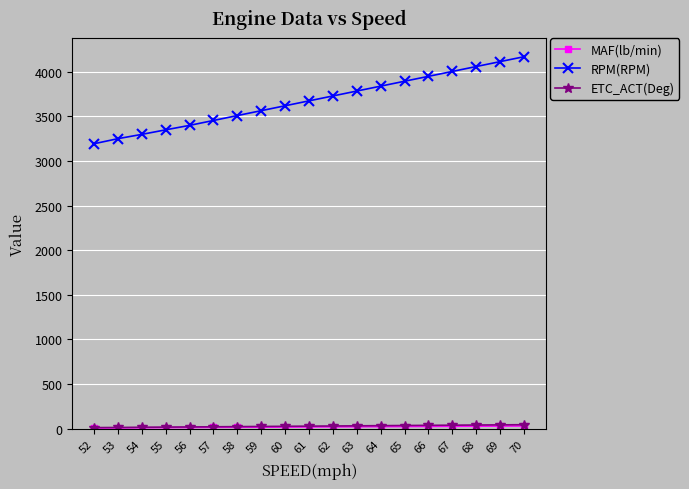

What is the total value across all series at 70?

4244.2